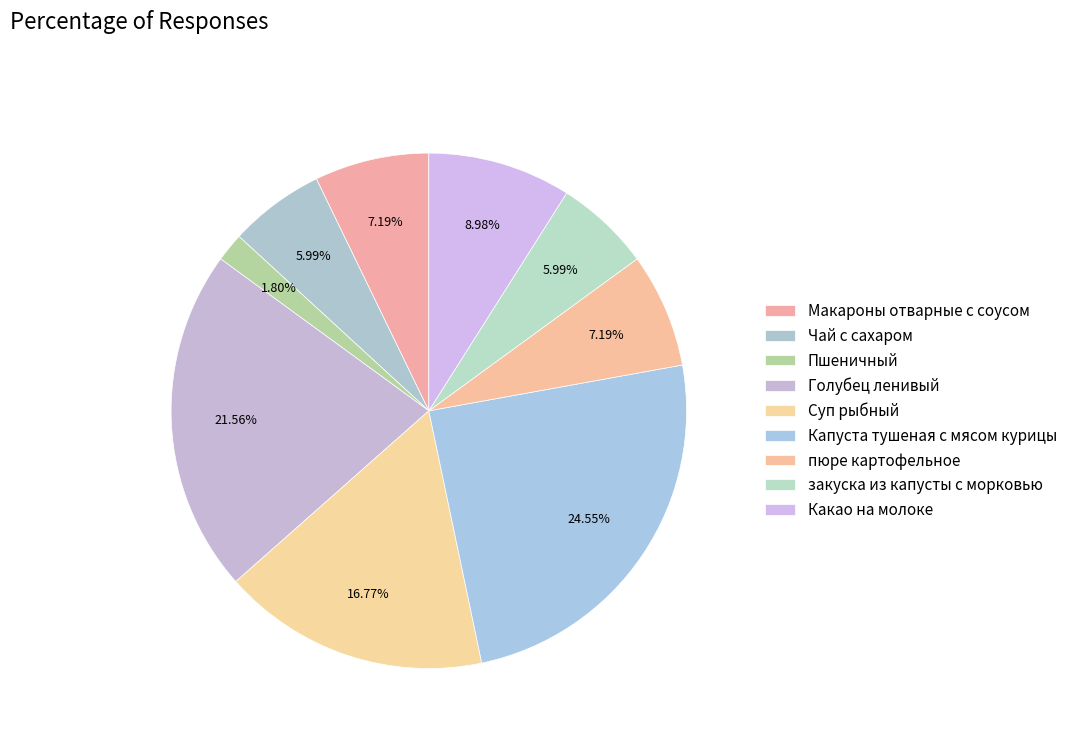

Is there any slice that represents more than half of the pie?

No